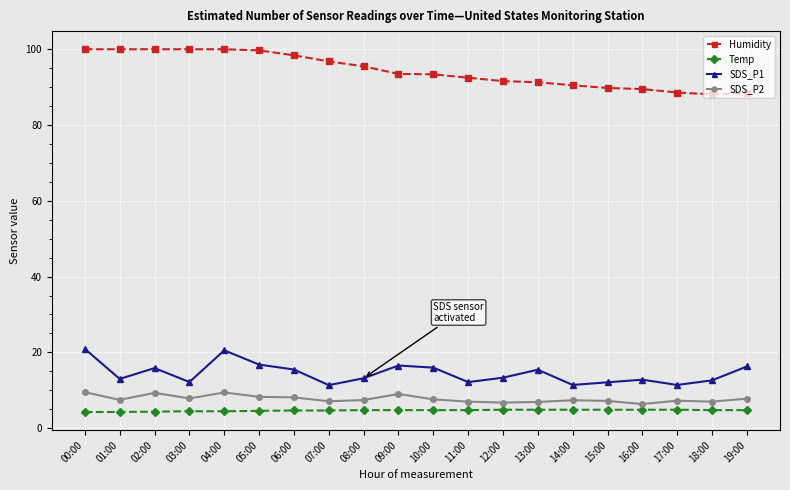

The Temp series shows 4.9 at 16:00. True or false?

True